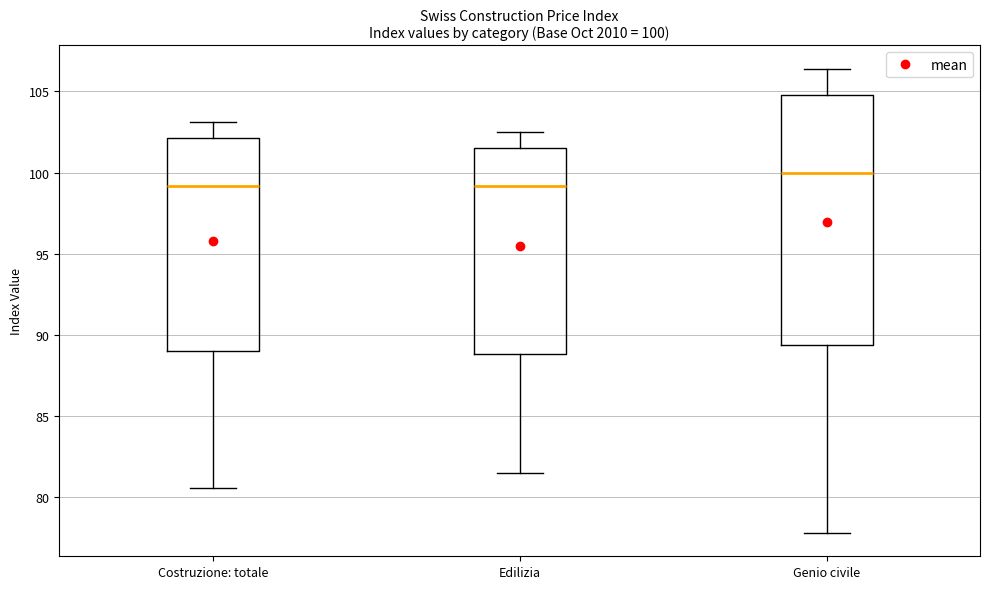

Which box is the tallest, from its lower edge to its upper edge?

Genio civile